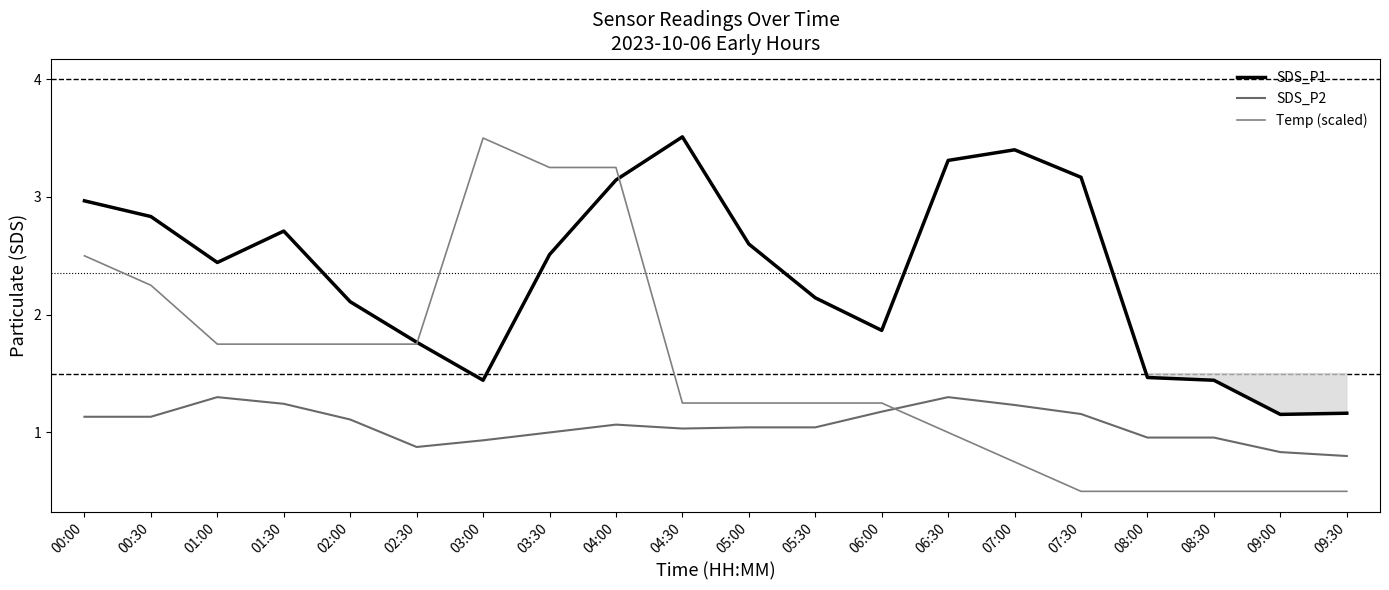

List the series in order of their peak value, highest first.

SDS_P1, Temp (scaled), SDS_P2